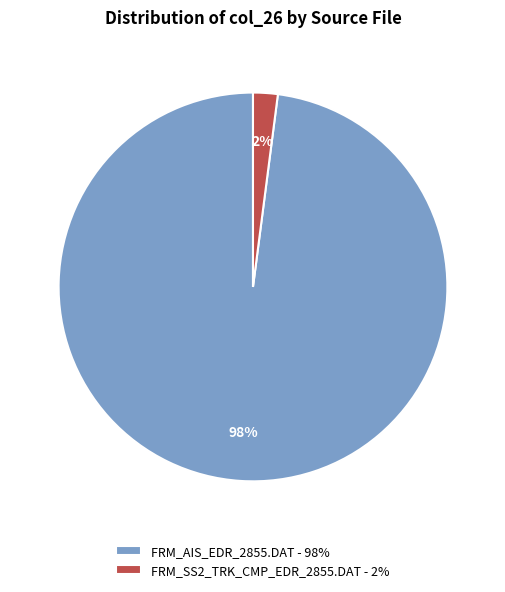

Which has a higher value, FRM_SS2_TRK_CMP_EDR_2855.DAT - 2% or FRM_AIS_EDR_2855.DAT - 98%?

FRM_AIS_EDR_2855.DAT - 98%